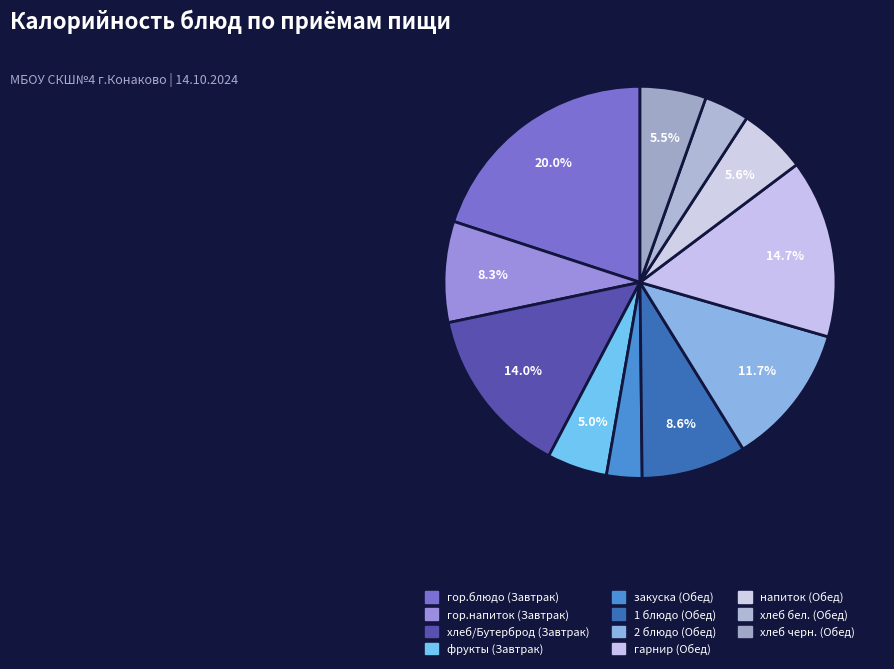

To the nearest percent, what portion does 2 блюдо (Обед) represent?

12%